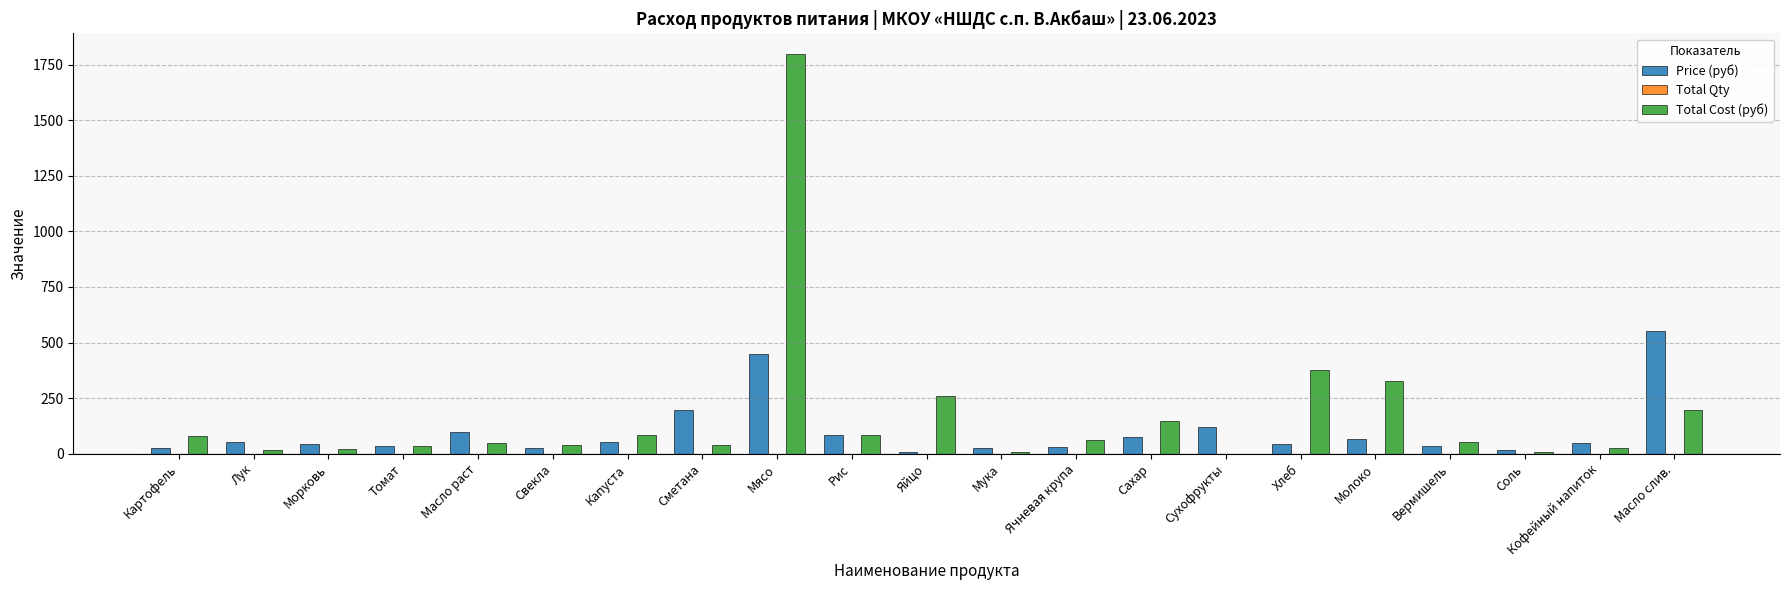

How many groups of bars are there?

21